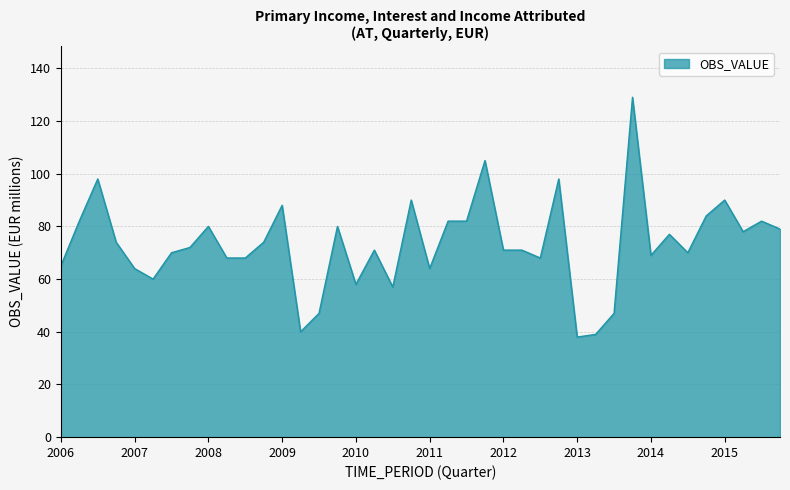

What is the difference between the maximum and minimum values?

91